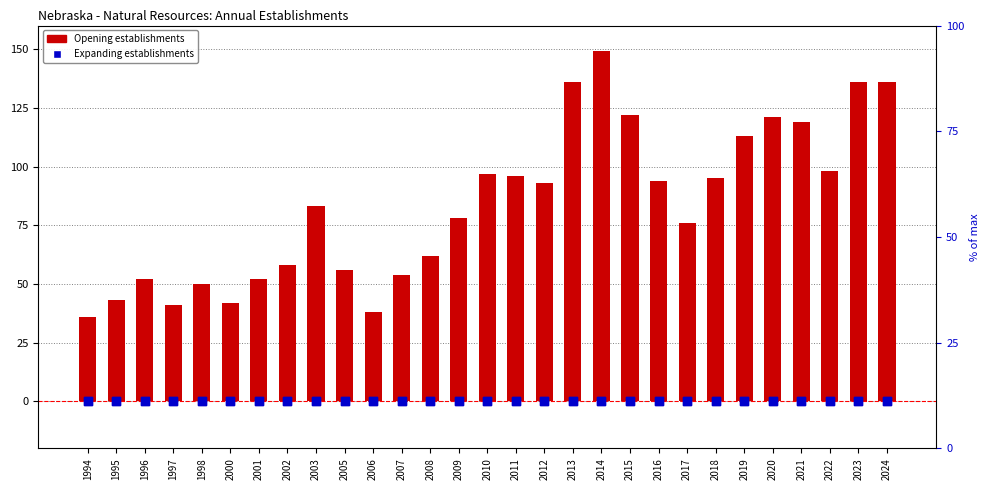

Which series contains the highest Y value?

Opening establishments